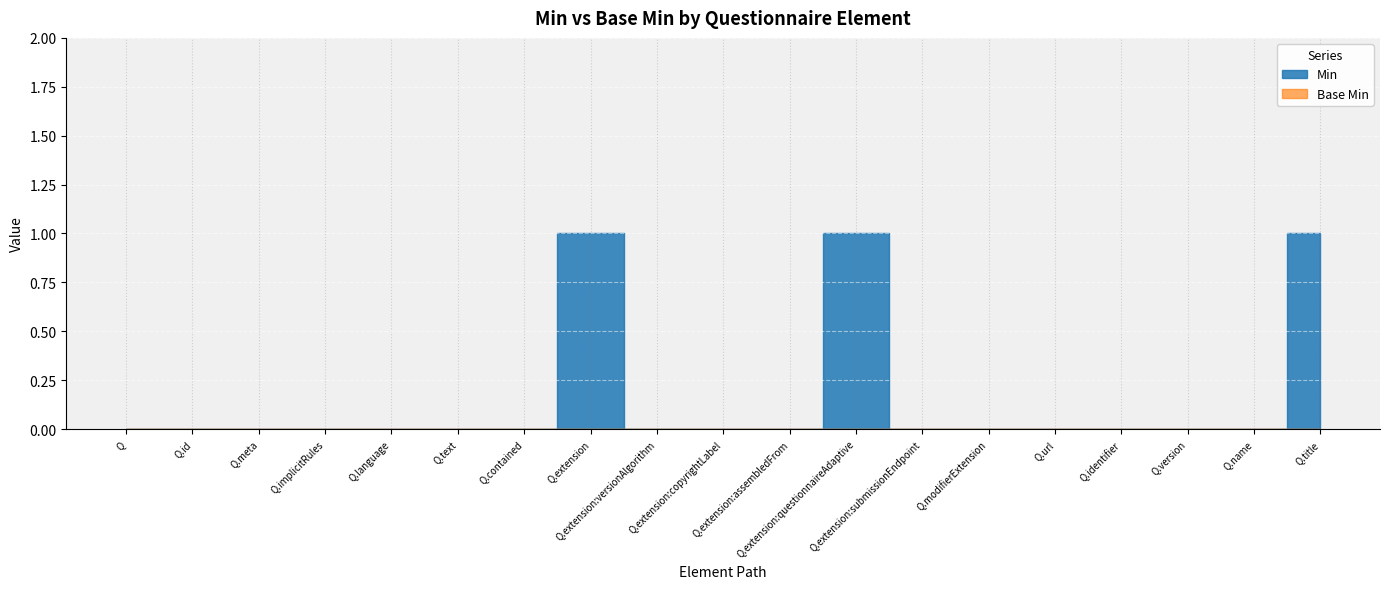

Rank the series by their average value, from highest to lowest.

Min, Base Min